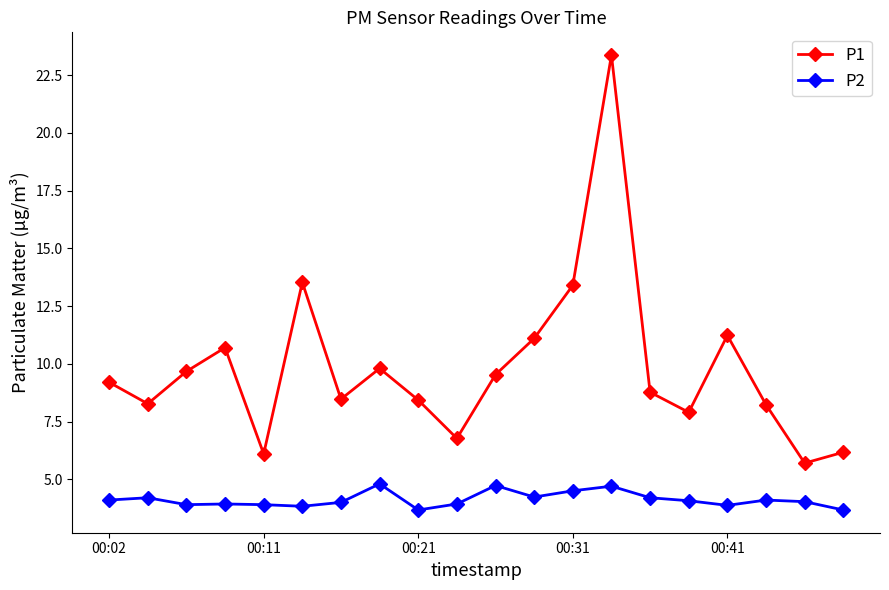

True or false: P1 has more than 1 points higher than both neighbors.

True